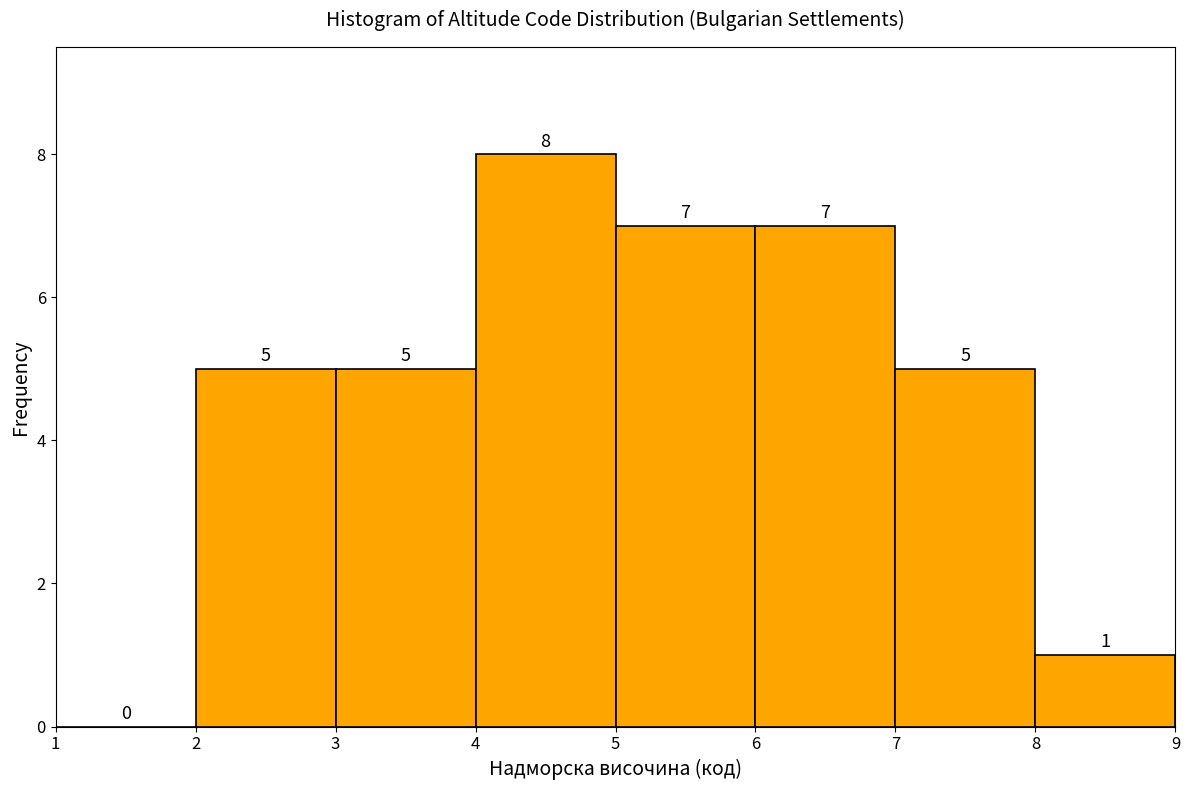

Reading left to right, transcribe this chart: for each bar, give the range it covers on the x-axis and its height.

1 to 2: 0
2 to 3: 5
3 to 4: 5
4 to 5: 8
5 to 6: 7
6 to 7: 7
7 to 8: 5
8 to 9: 1